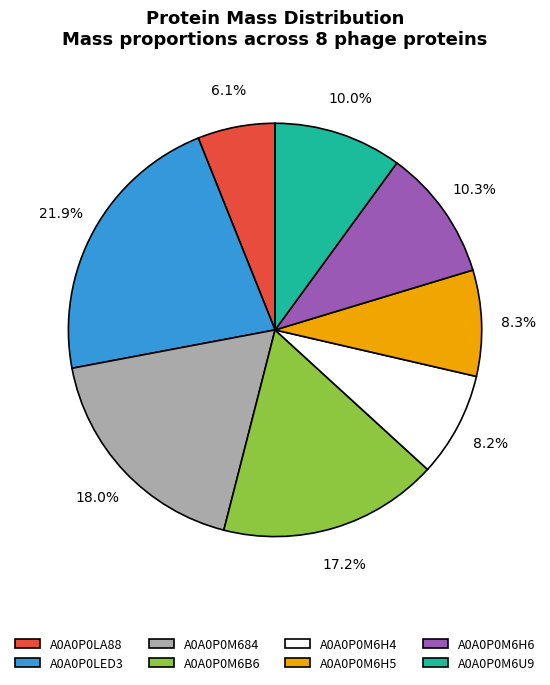

Between A0A0P0LED3 and A0A0P0LA88, which is larger?

A0A0P0LED3